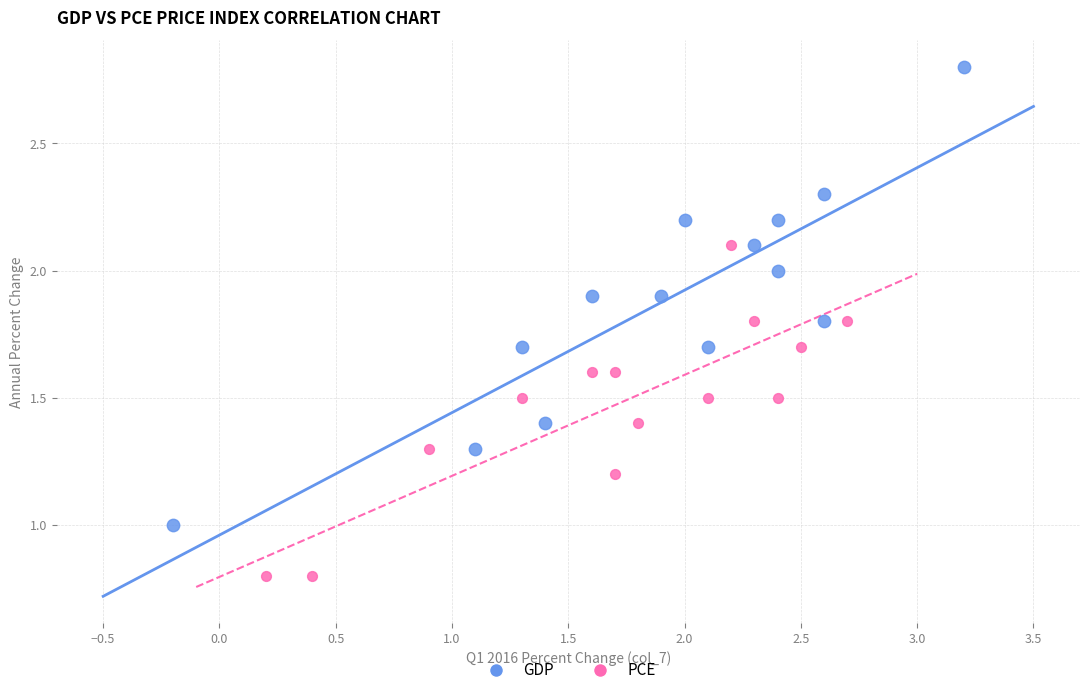

Which series reaches the minimum Y coordinate?

PCE